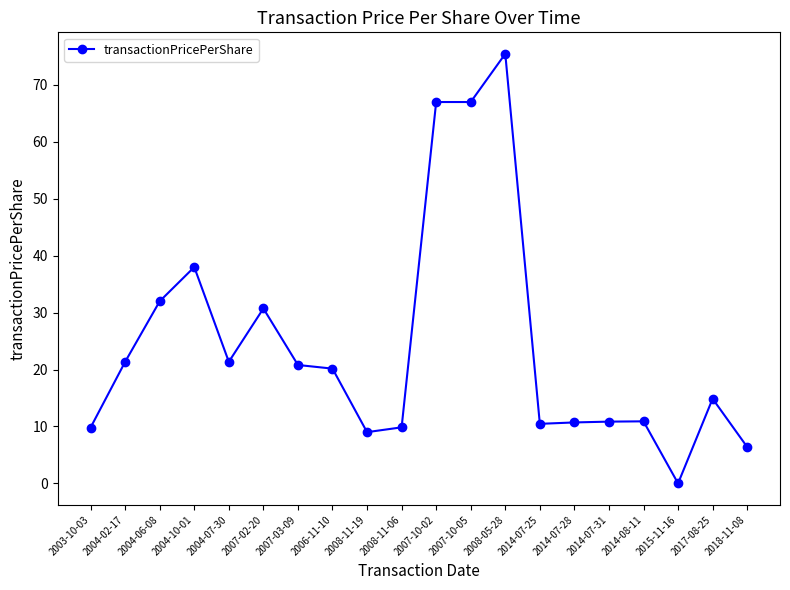

What is the difference between the values at 2014-07-31 and 2007-10-05?

56.2